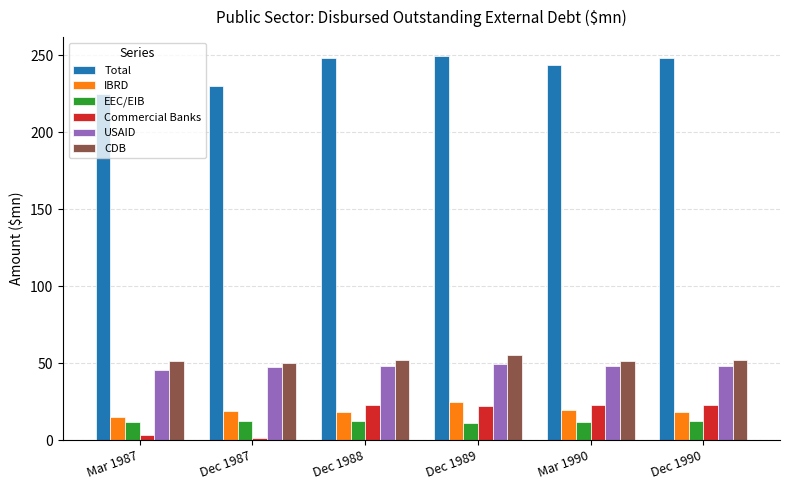

What is the average value of the Total series?

240.7